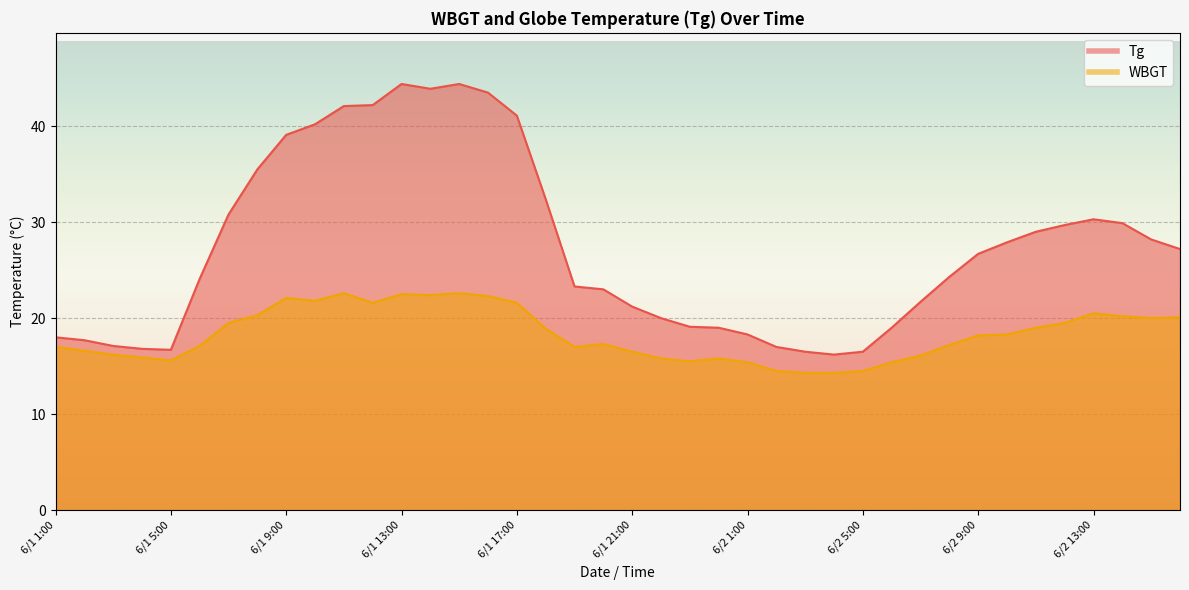

Where is the first local minimum for Tg?

6/1 5:00